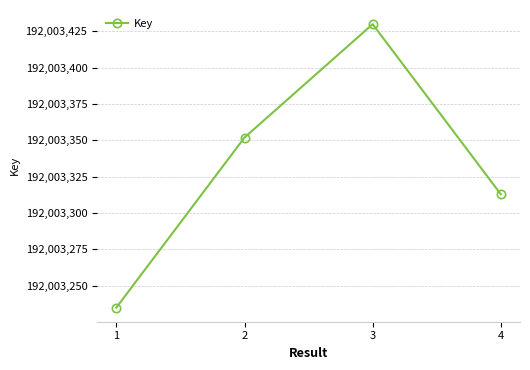

How many data points does each series have?

4